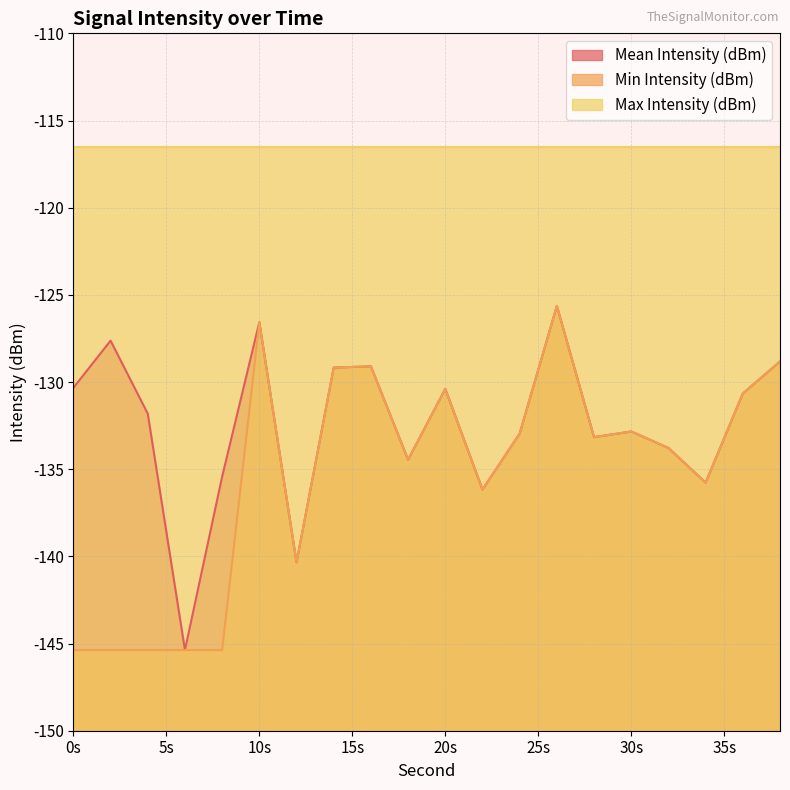

The value of Mean Intensity (dBm) at 26 is -125.6. True or false?

True